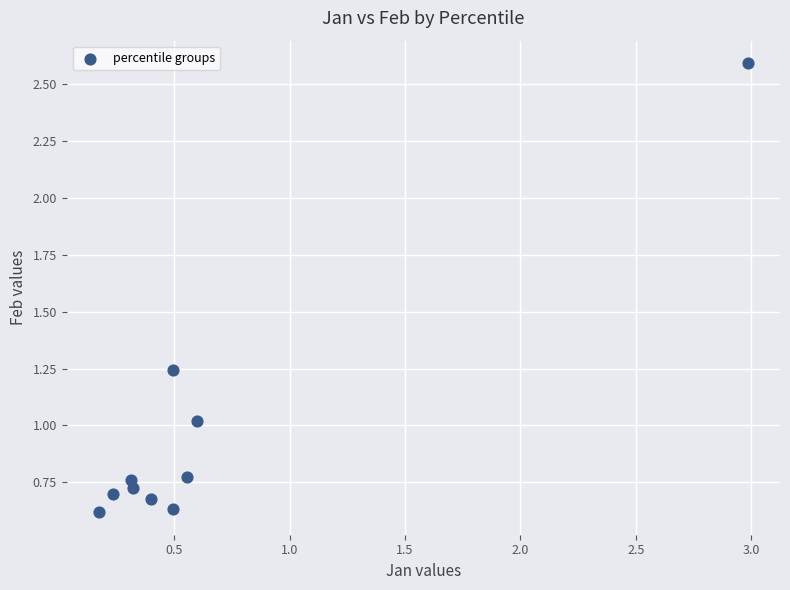

What is the range of X values (max minus min)?

2.8